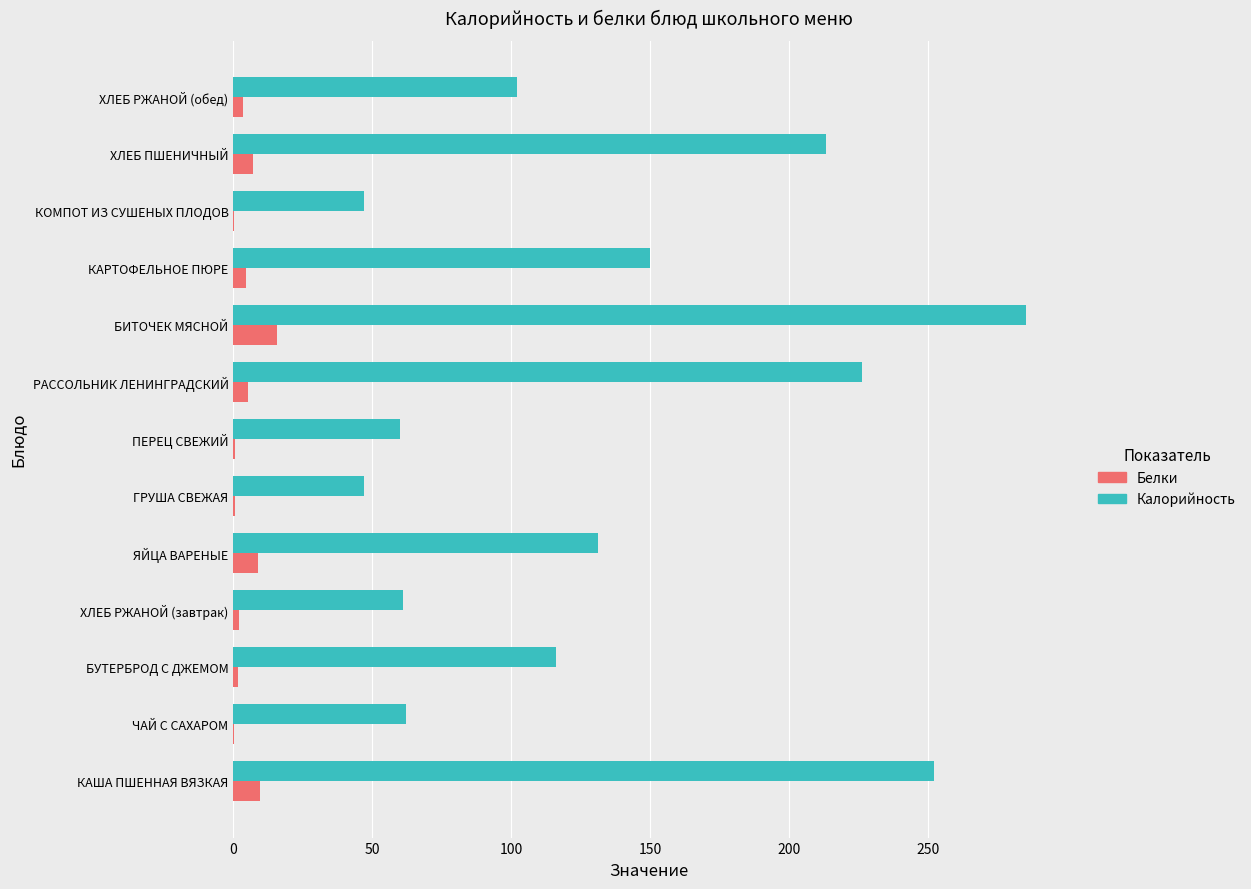

At which label is Калорийность closest to 166?

КАРТОФЕЛЬНОЕ ПЮРЕ